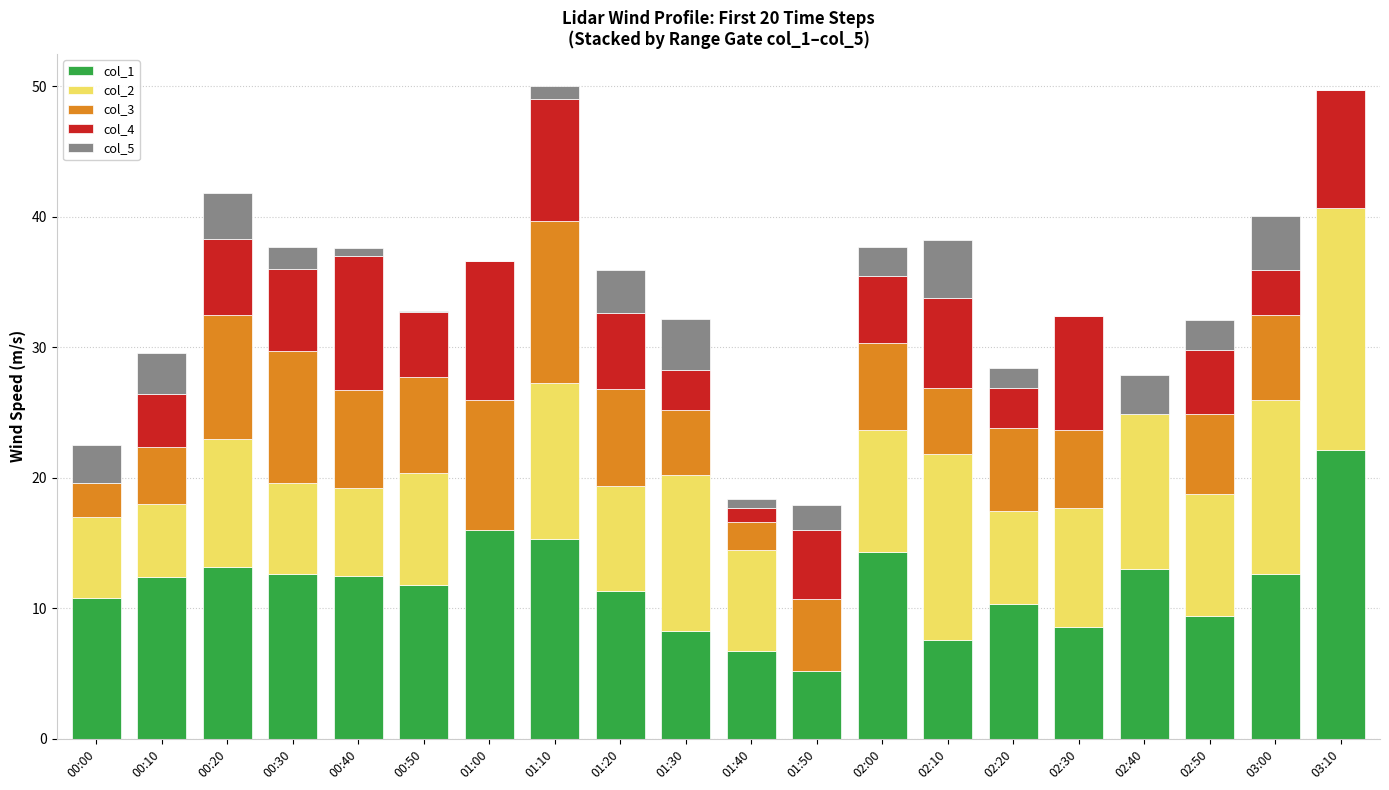

What is the total value across all series at 01:50?

17.9